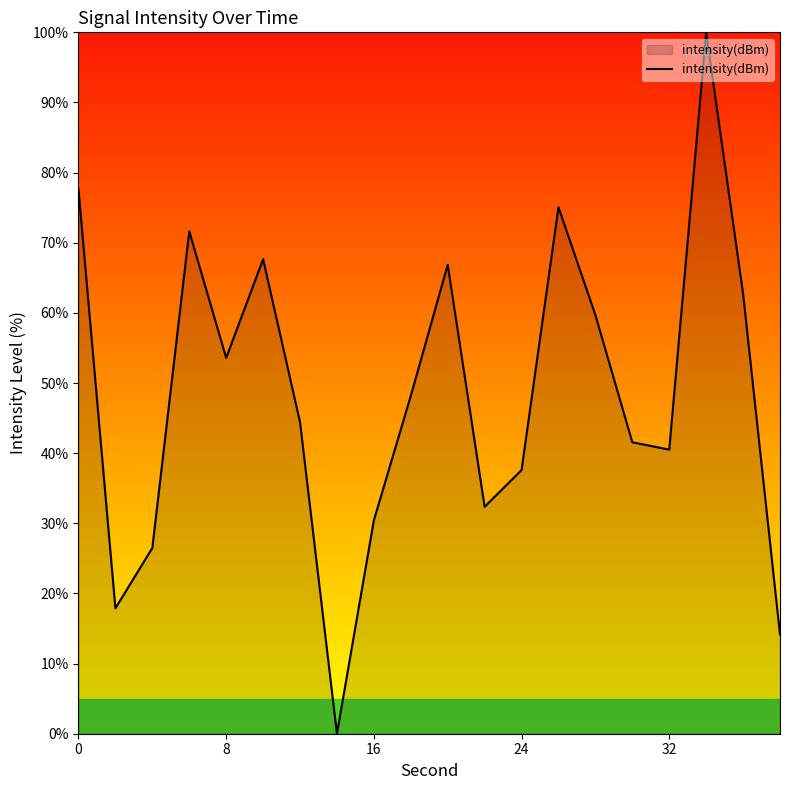

True or false: the data has more than 0 interior local peaks.

True